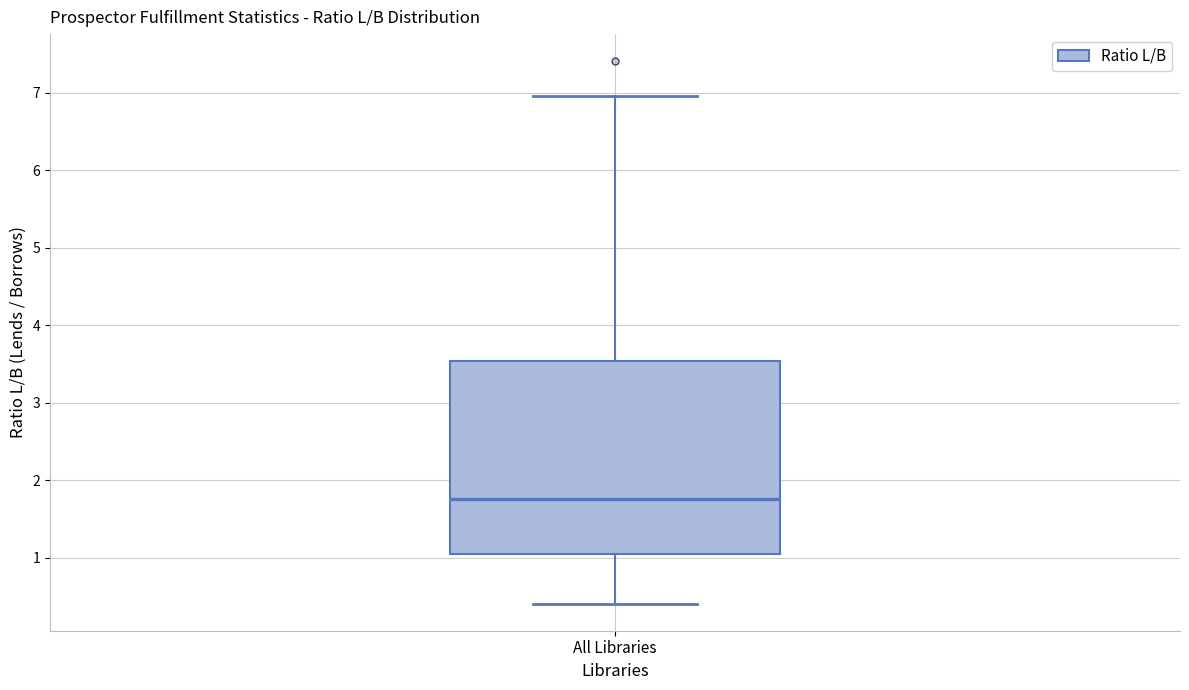

Transcribe this box plot: give where the median line is, the range the box spans, and where the two whiskers end, as read against the y-axis. The values are not printed on the chart, so give them approximately, as read against the axis.

median 1.8, box 1.0 to 3.5, whiskers 0.4 to 7.0